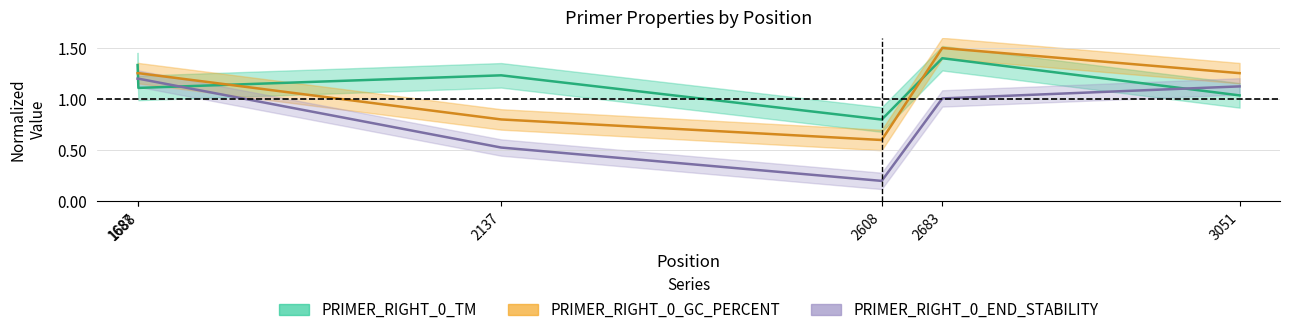

What is the average value of the PRIMER_RIGHT_0_TM series?

1.2